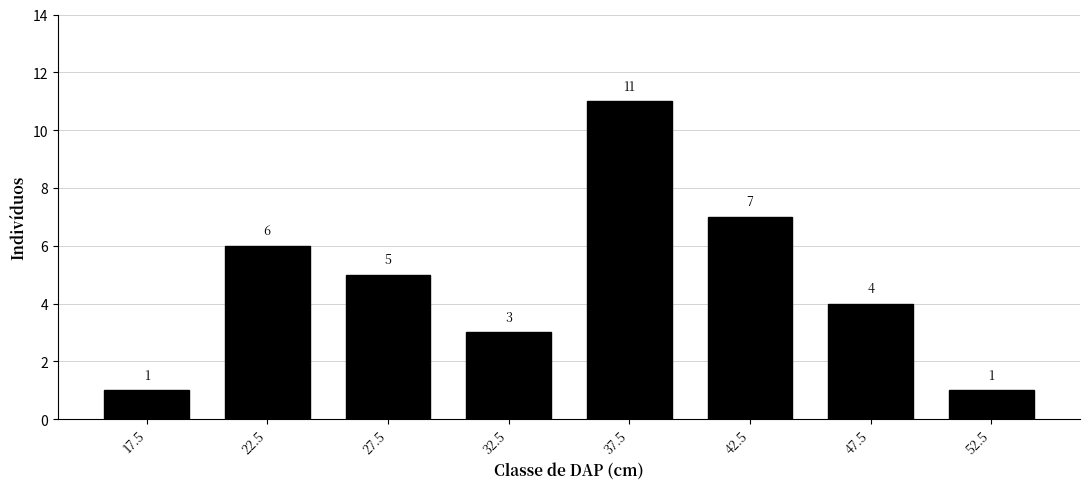

Reading left to right, what are all the values shown in this chart?

17.5=1	22.5=6	27.5=5	32.5=3	37.5=11	42.5=7	47.5=4	52.5=1